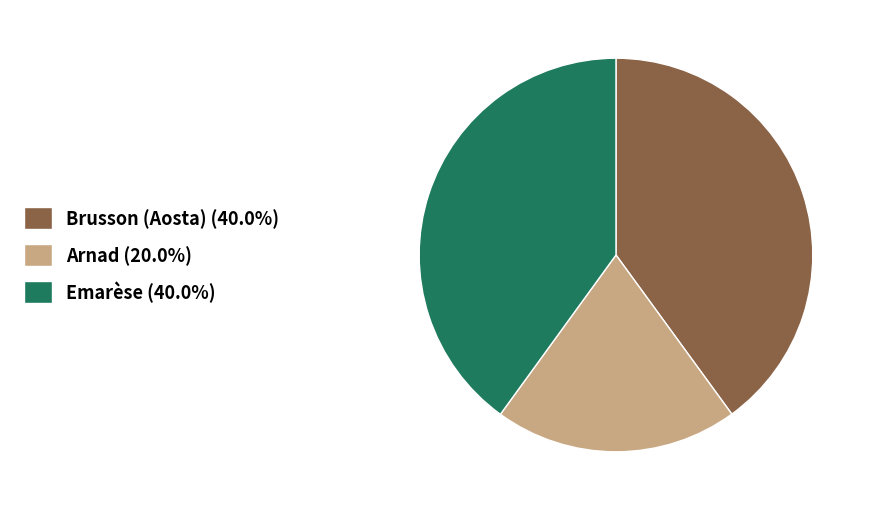

Is the sum of Arnad (20.0%) and Brusson (Aosta) (40.0%) greater than half?

Yes